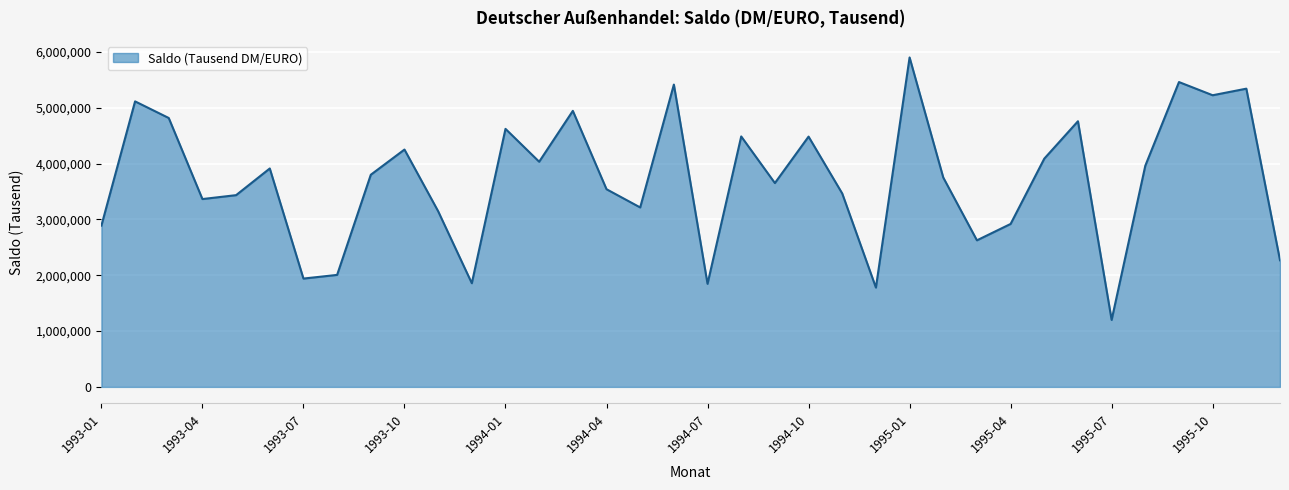

What is the minimum value shown in the chart?

1199077